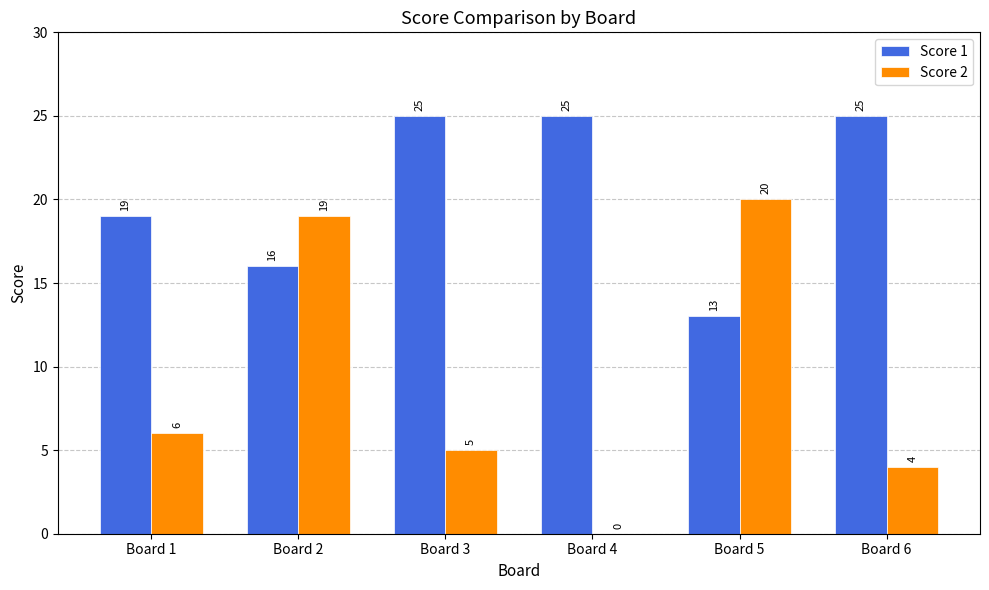

Is it true that Score 1 equals 16 at Board 2?

True